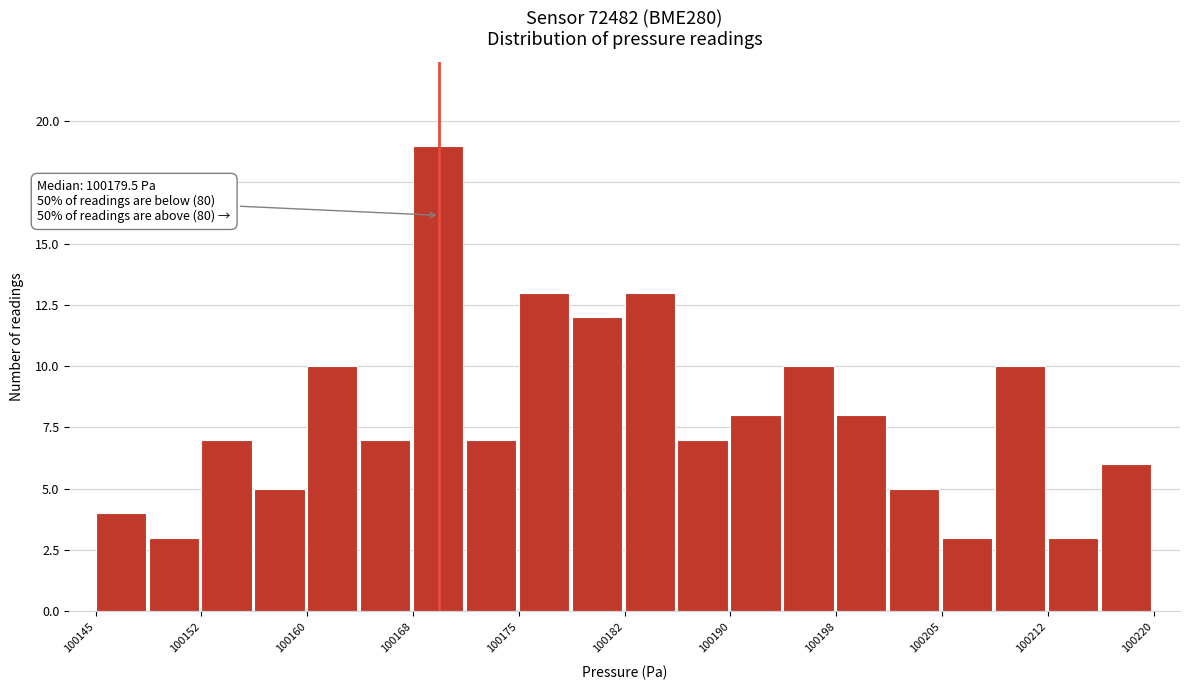

Read against the x-axis, roughly where is the centre of the tallest bar?

100169